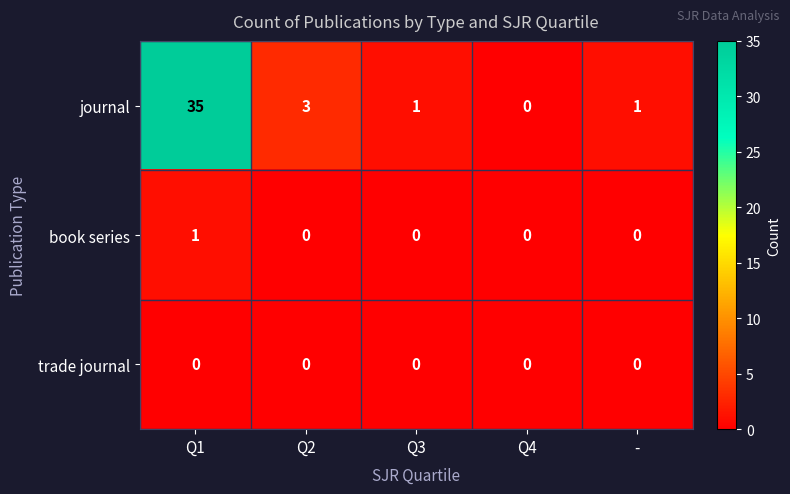

Between Q1 and -, which series saw the biggest shift?

journal